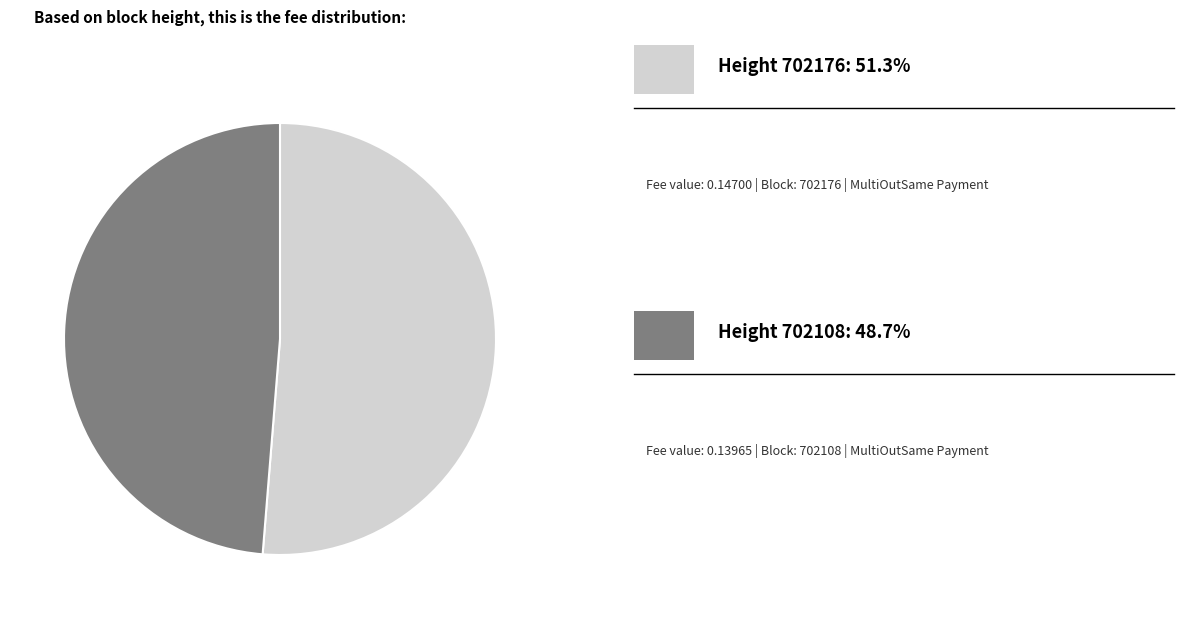

Is there any slice that represents more than half of the pie?

Yes